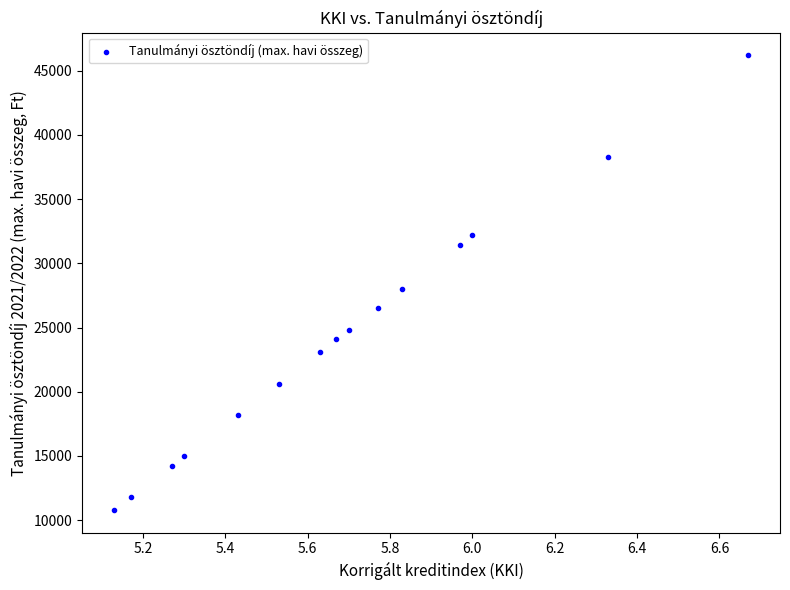

What is the range of Y values (max minus min)?

35400